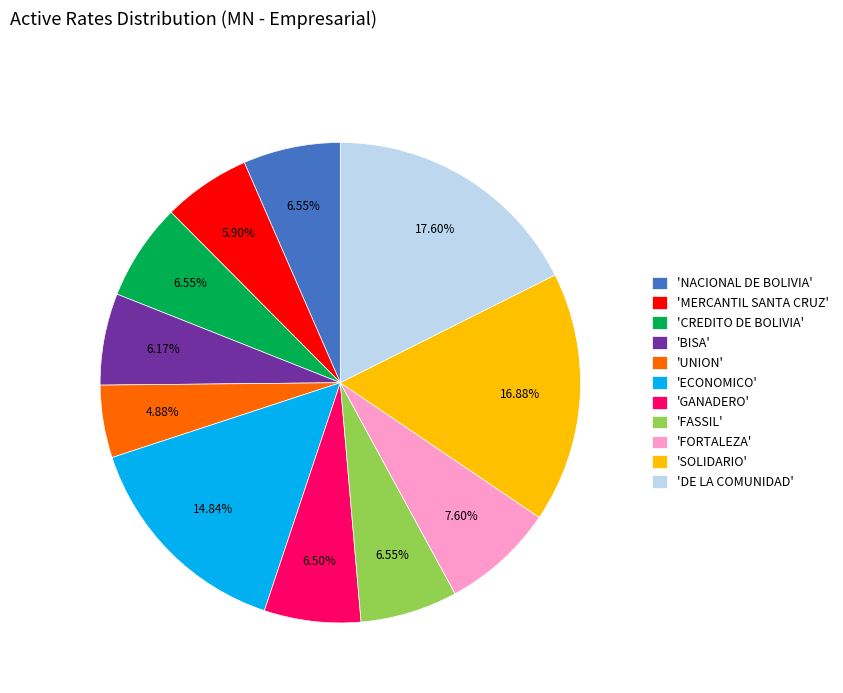

Is the sum of 'ECONOMICO' and 'SOLIDARIO' greater than half?

No